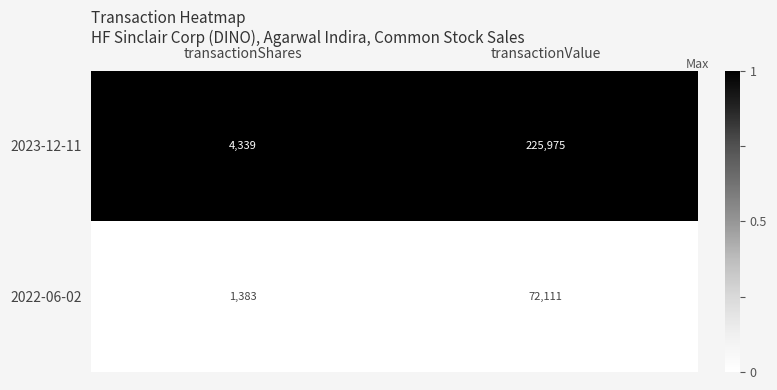

List the series in order of their peak value, highest first.

2023-12-11, 2022-06-02